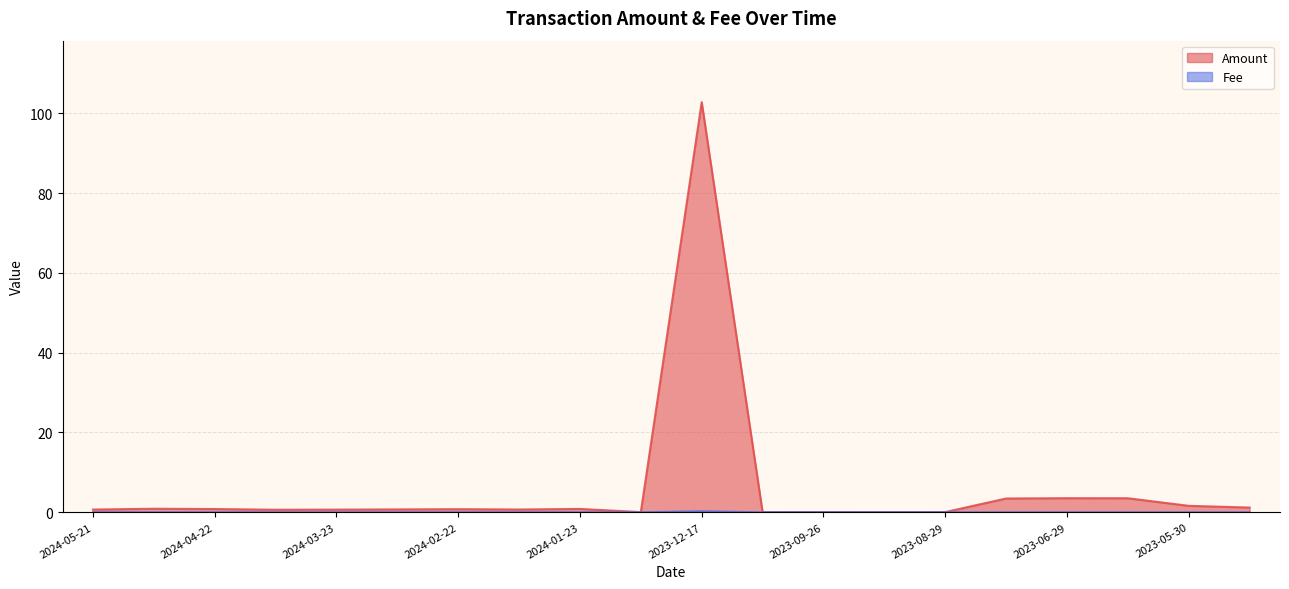

At which label does Fee reach its peak?

2023-12-17